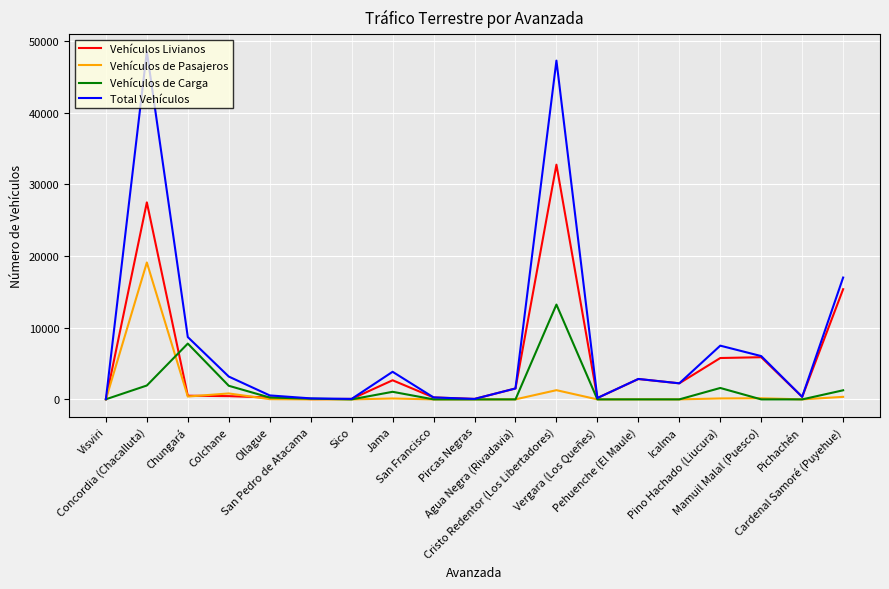

List the series in order of their peak value, highest first.

Total Vehículos, Vehículos Livianos, Vehículos de Pasajeros, Vehículos de Carga